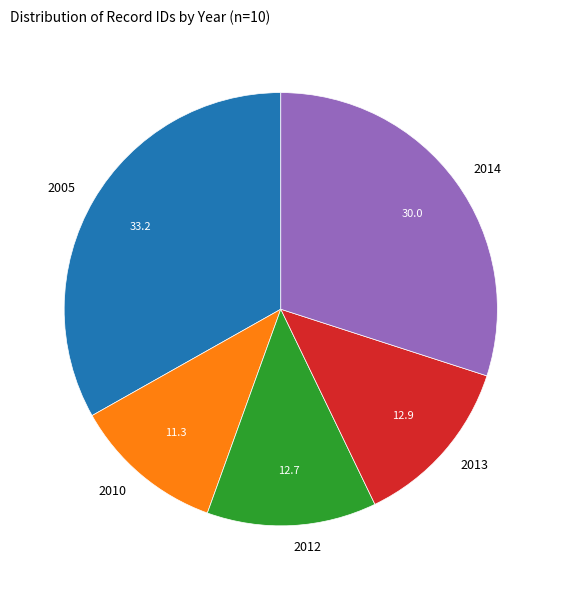

Combined, do 2005 and 2010 account for over 50%?

No